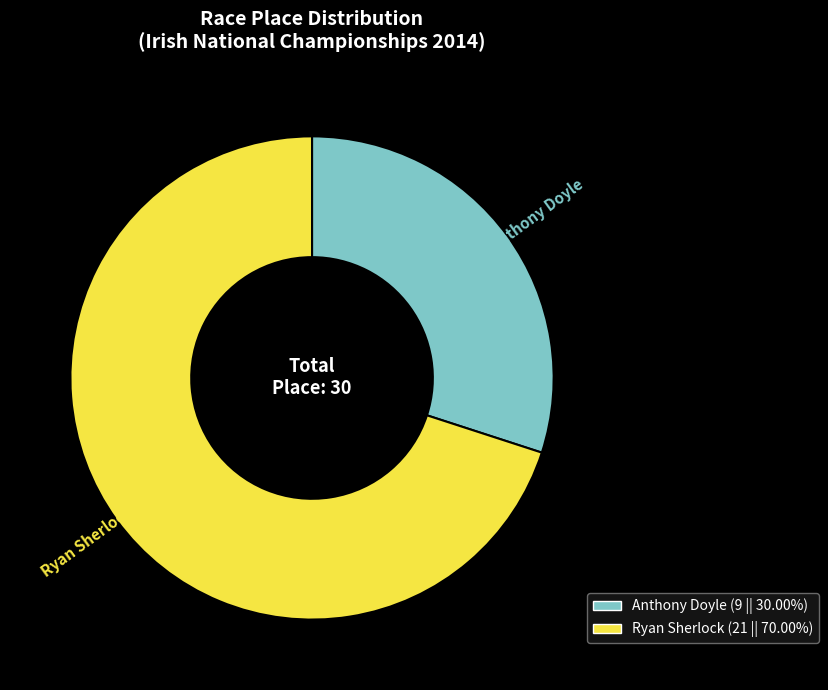

What is the largest slice in the pie chart?

Ryan Sherlock